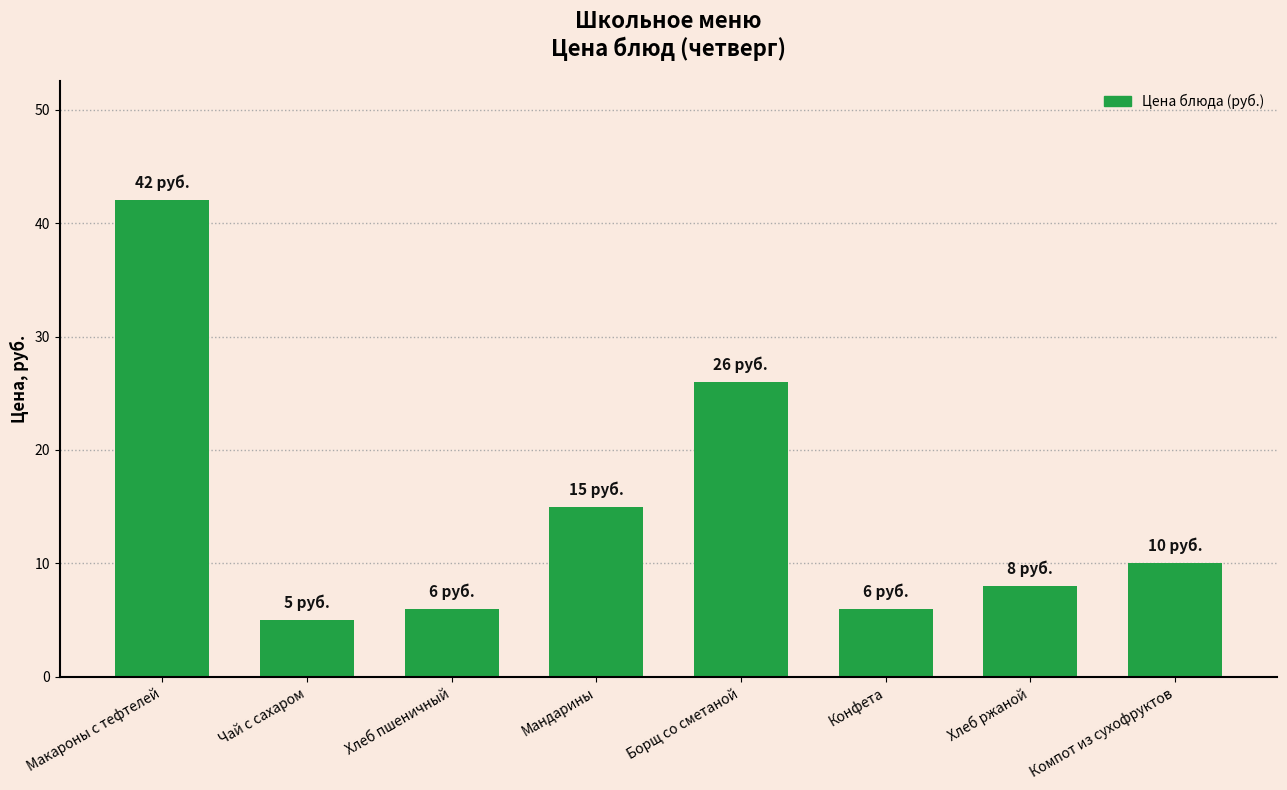

At which category does the chart reach its minimum across all series?

Чай с сахаром